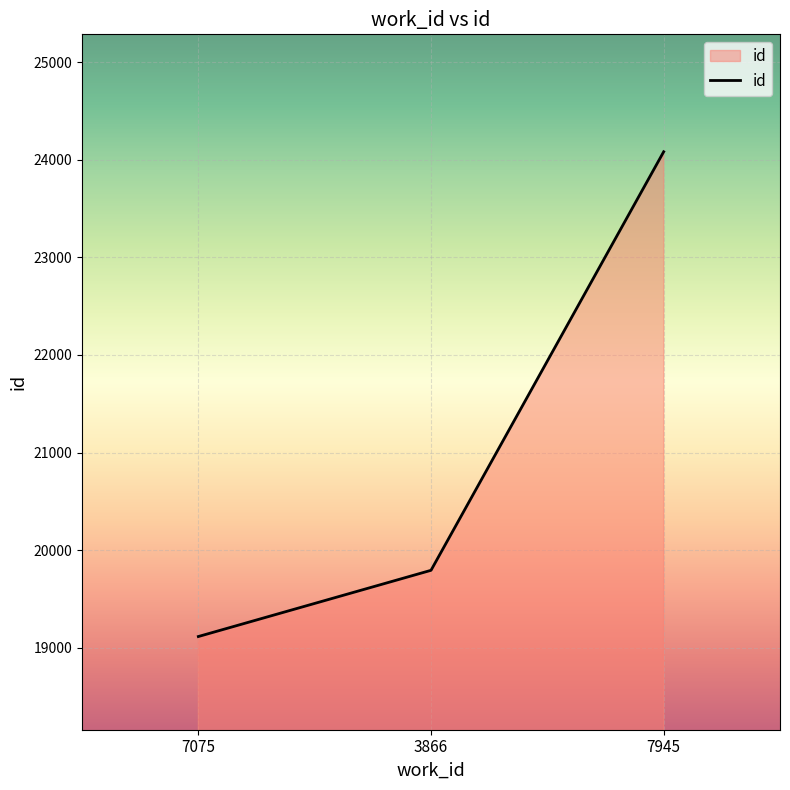

True or false: the data shows 39239 at 7945.

False